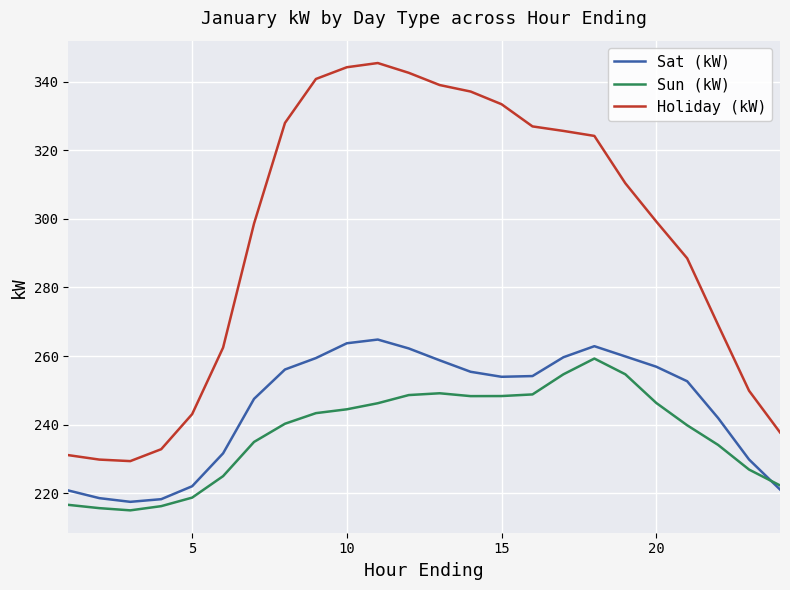

True or false: Holiday (kW) and Sun (kW) cross at least once.

False